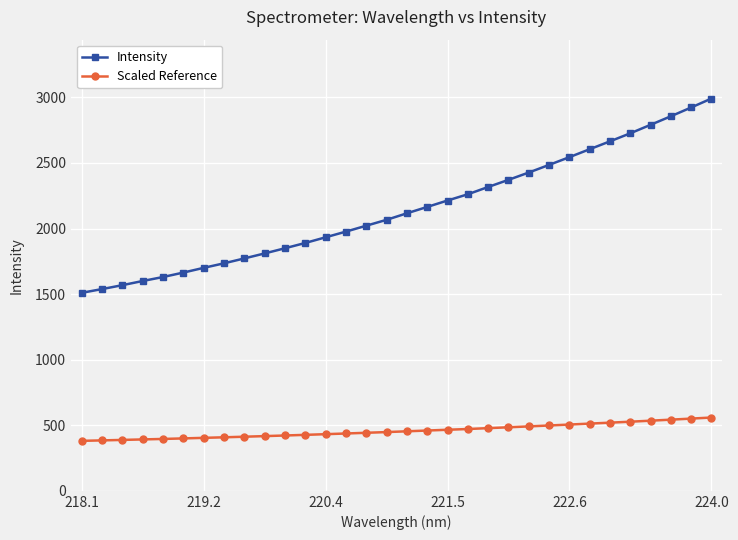

What is the value of the Intensity point at the 23rd from the left?

2427.2